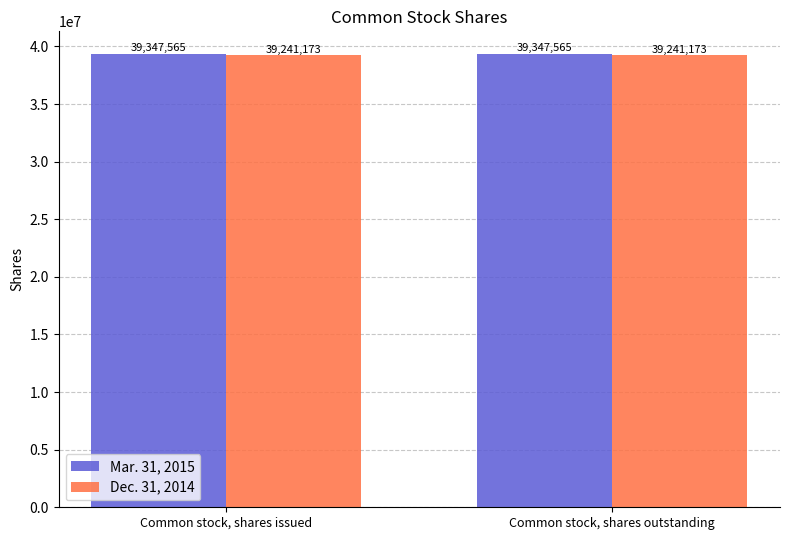

List the series in order of their peak value, lowest first.

Dec. 31, 2014, Mar. 31, 2015